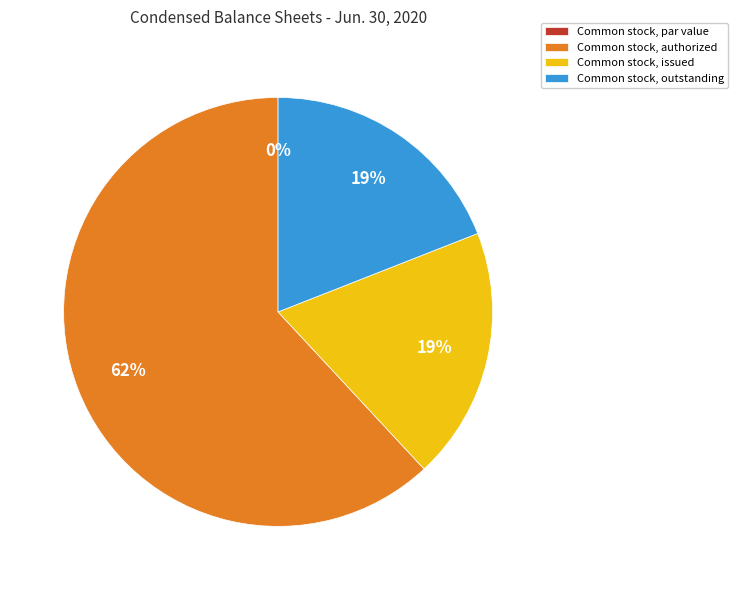

Which slice is the largest?

Common stock, authorized